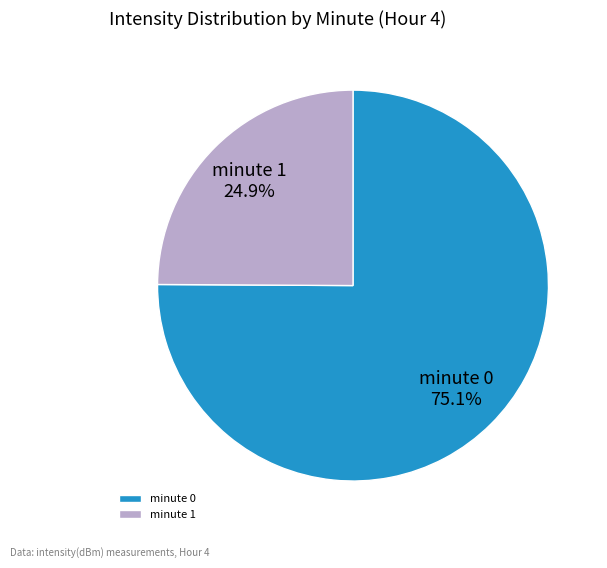

Approximately how many times larger is the value at minute 1 compared to minute 0?

0.3